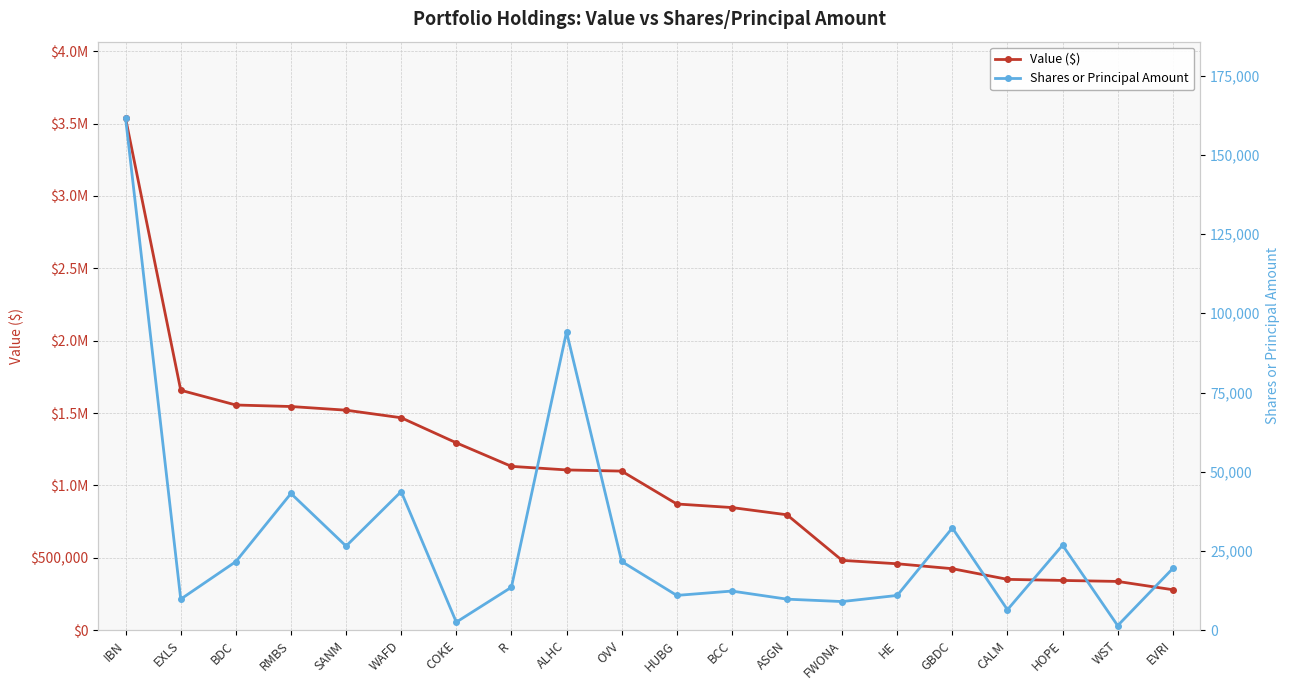

What is the approximate value of Value ($) at IBN, to the nearest 10?

3535260